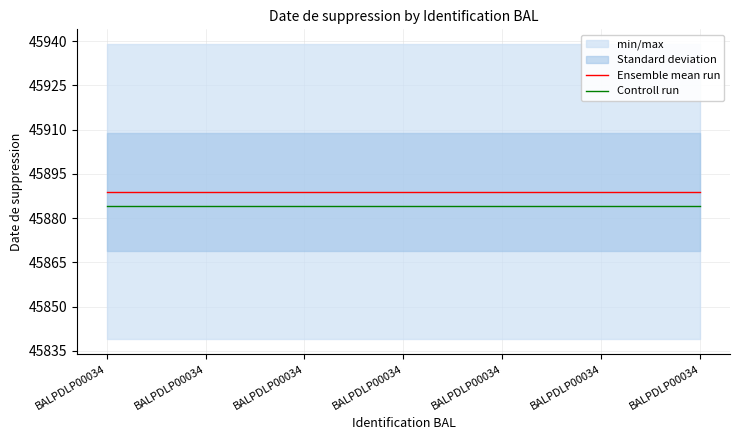

True or false: Ensemble mean run and Controll run cross at least once.

False